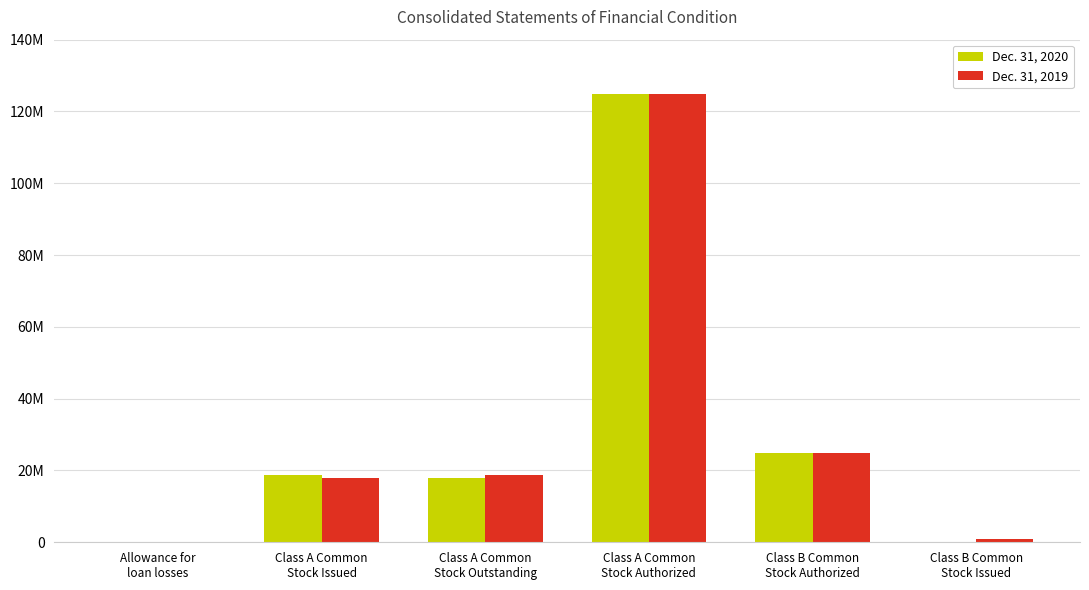

Does the chart contain stacked bars?

No